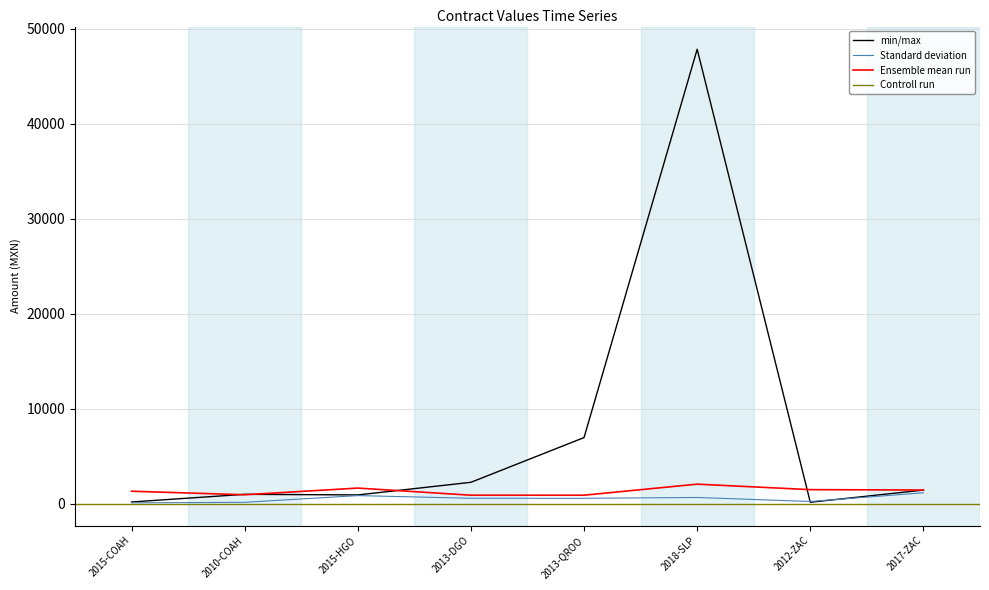

After their last crossing, which series has the higher values: contracts.items.unit.value.amountOverpriceMxIMSS or tender.value.amount?

tender.value.amount